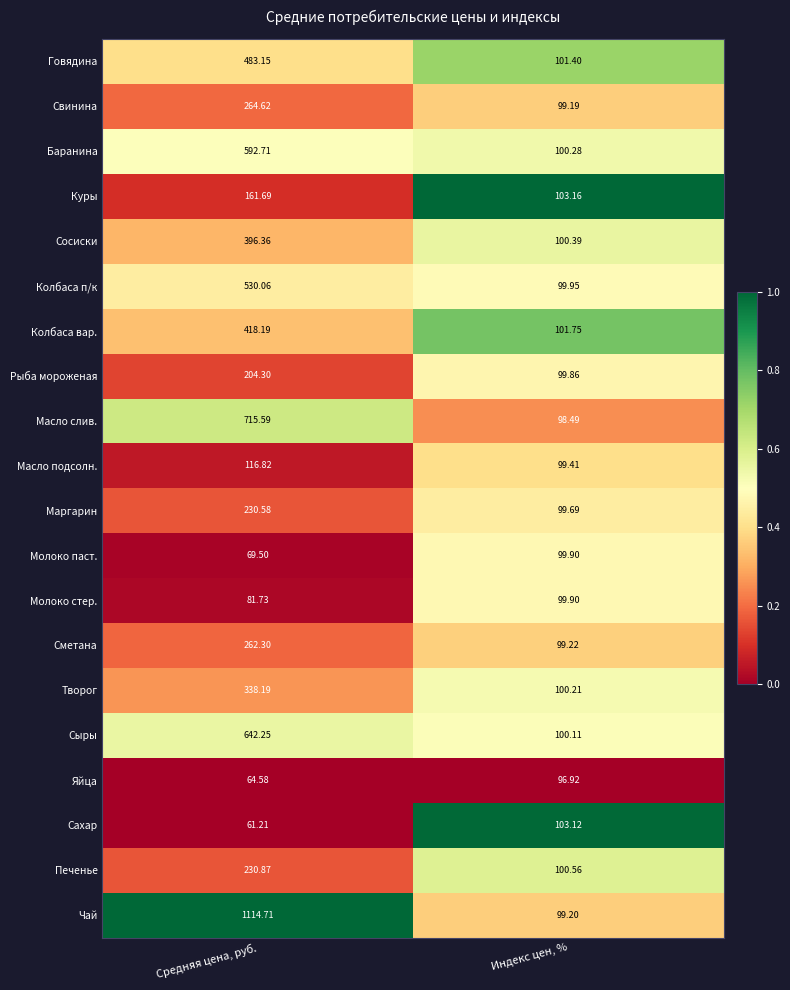

Which series changed the most between Средняя цена, руб. and Индекс цен, %?

Чай